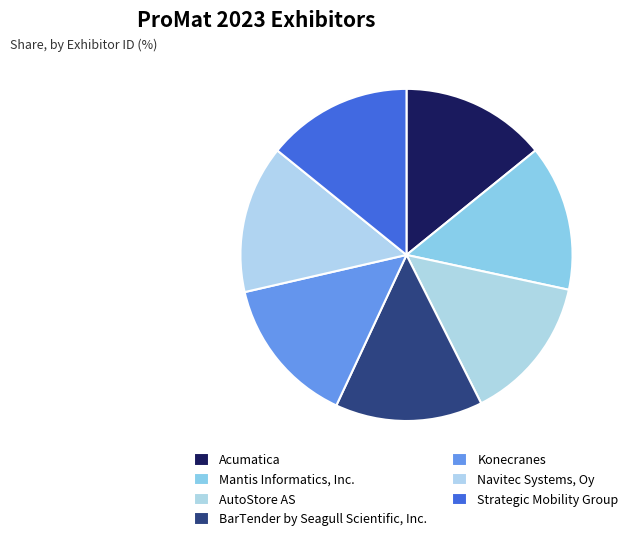

Count the number of slices in the pie.

7